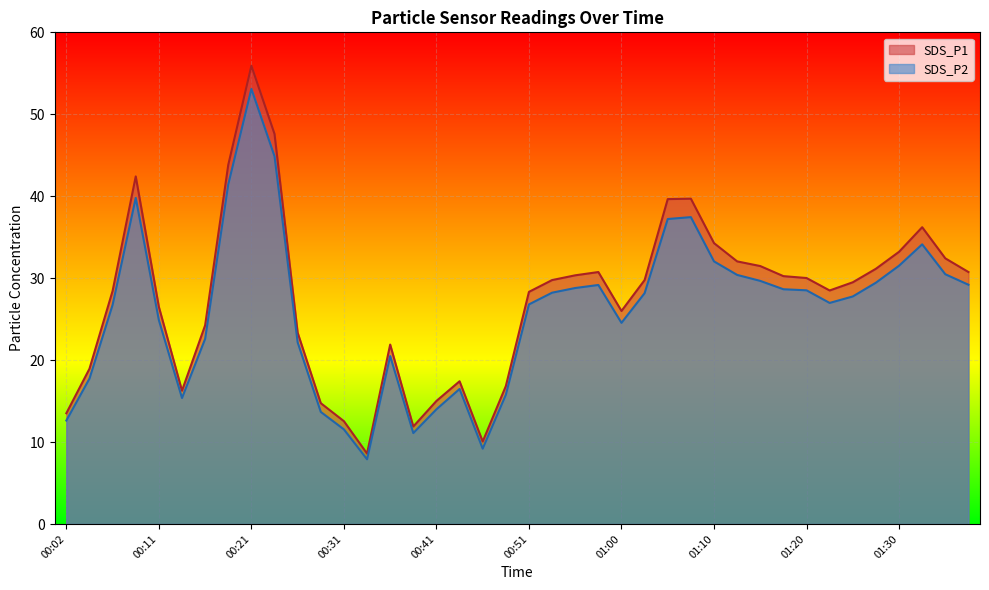

How many interior local peaks does the SDS_P1 series have?

7